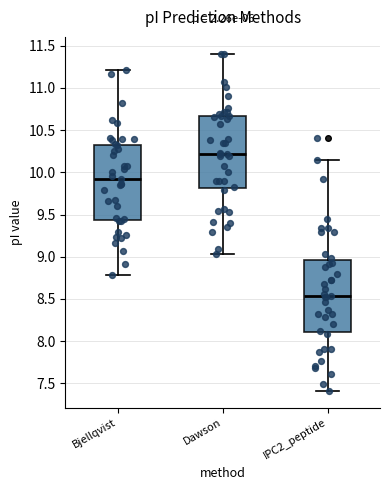

Where does the median line of the box for Bjellqvist sit on the y-axis? The values are not printed on the chart, so give them approximately, as read against the axis.

9.95